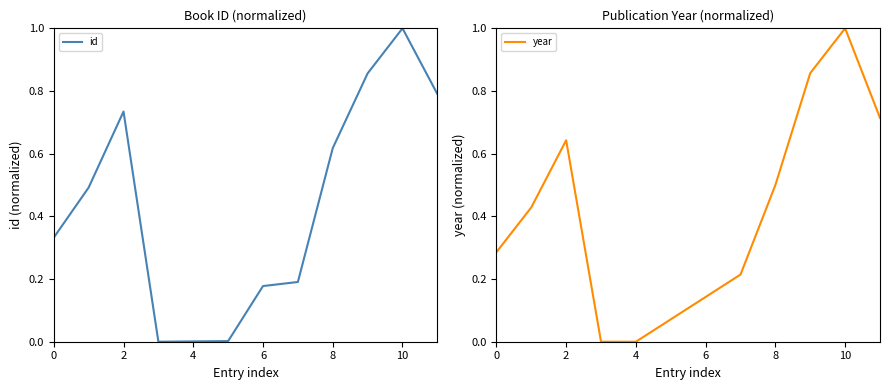

At how many categories does at least one series exceed 0?

11